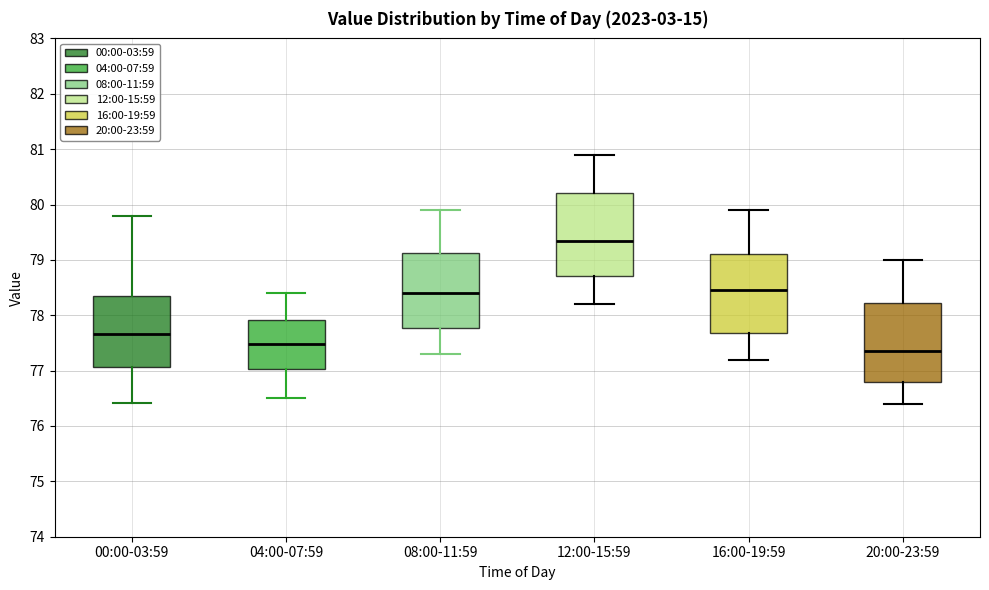

Reading left to right, read every box against the y-axis: the position of its median line, the range the box covers, and the ends of its whiskers. The values are not printed on the chart, so give them approximately, as read against the axis.

00:00-03:59: median 77.7, box 77.1 to 78.4, whiskers 76.4 to 79.8
04:00-07:59: median 77.5, box 77.0 to 77.9, whiskers 76.5 to 78.4
08:00-11:59: median 78.4, box 77.8 to 79.1, whiskers 77.3 to 79.9
12:00-15:59: median 79.4, box 78.7 to 80.2, whiskers 78.2 to 80.9
16:00-19:59: median 78.5, box 77.7 to 79.1, whiskers 77.2 to 79.9
20:00-23:59: median 77.4, box 76.8 to 78.2, whiskers 76.4 to 79.0